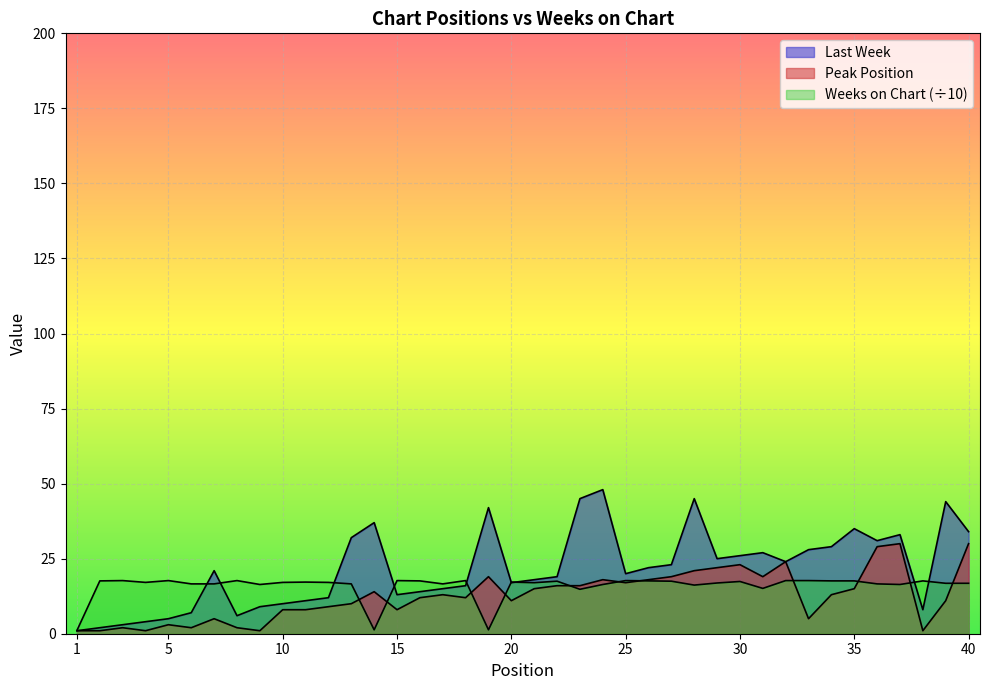

Which category has the lowest value in the Weeks on Chart series?

1